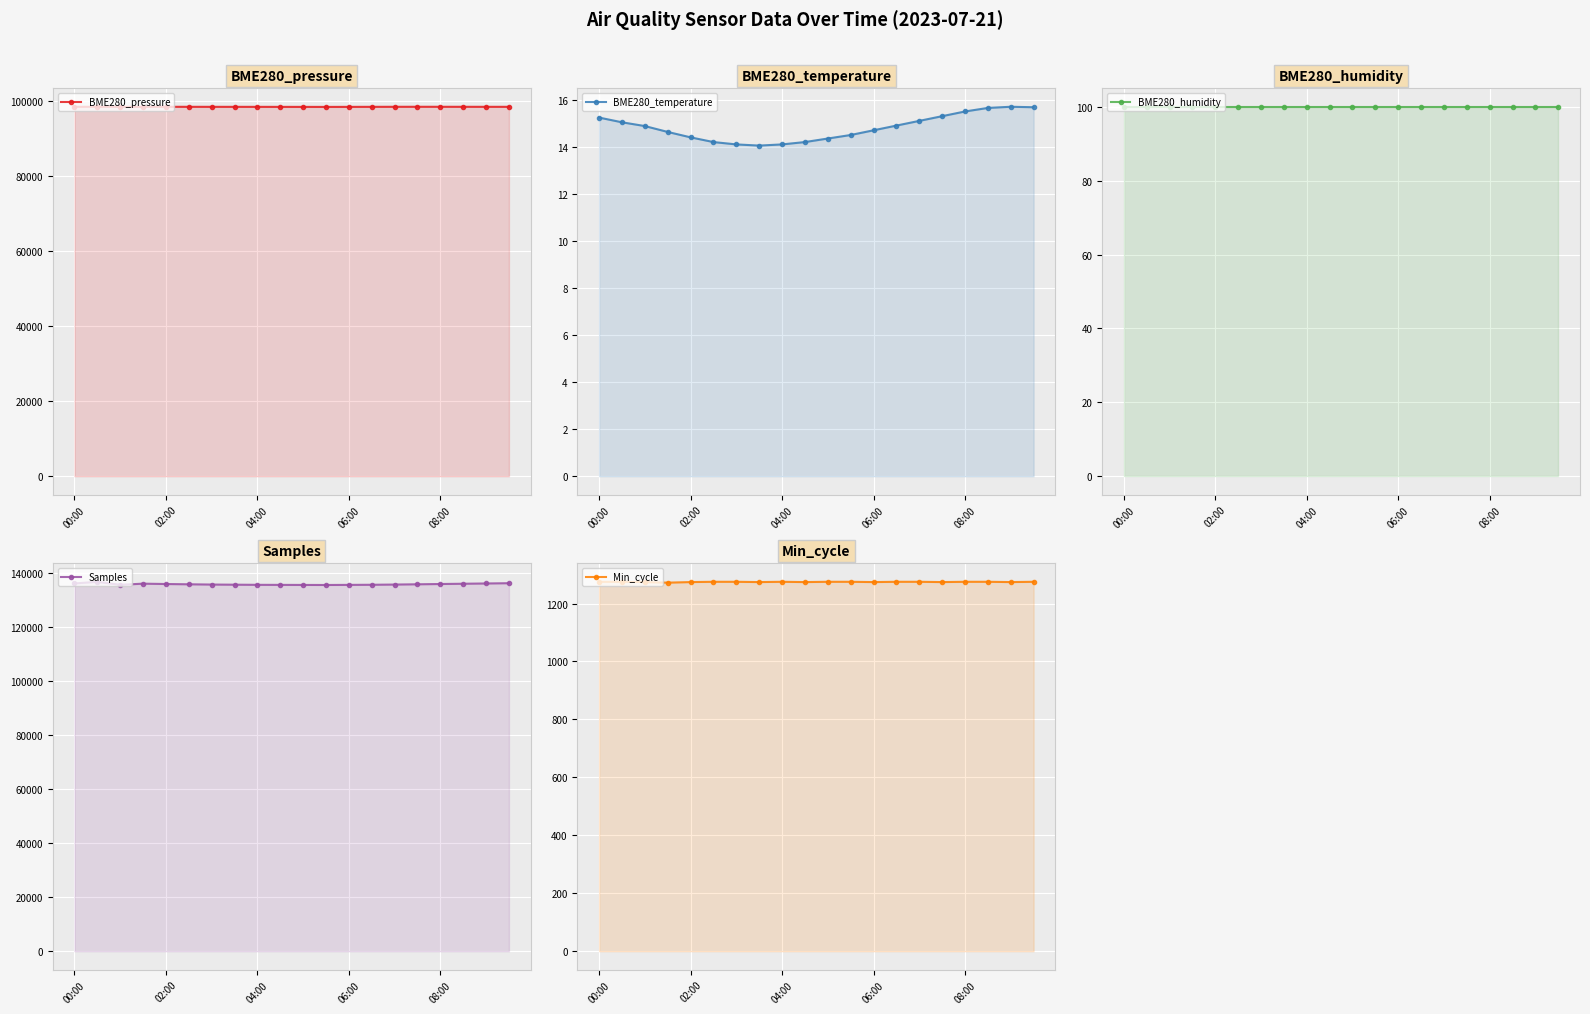

At how many categories does at least one series exceed 42971?

20